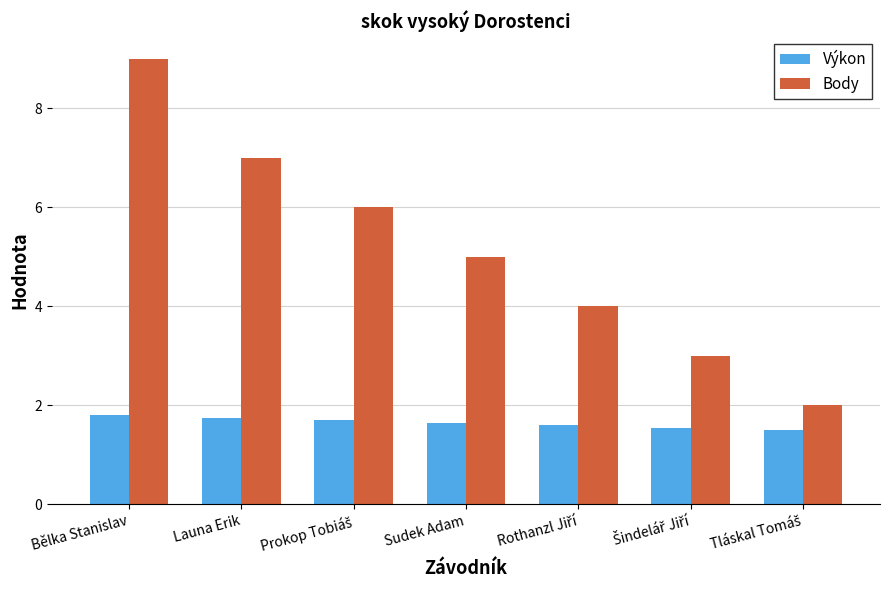

What are all the series names shown in the legend?

Výkon, Body